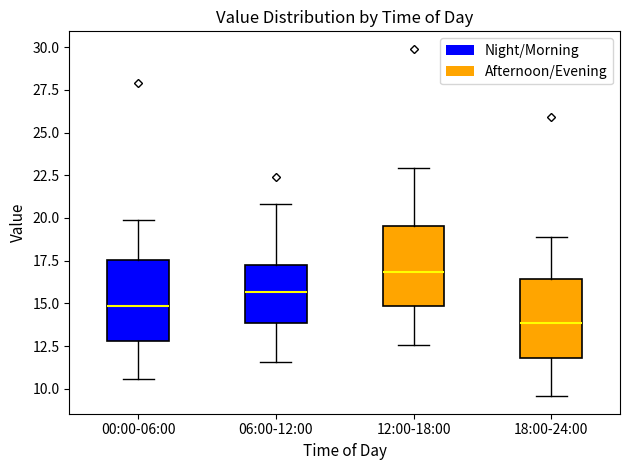

Reading left to right, read every box against the y-axis: the position of its median line, the range the box covers, and the ends of its whiskers. The values are not printed on the chart, so give them approximately, as read against the axis.

00:00-06:00: median 15.0, box 13.0 to 17.5, whiskers 10.5 to 20.0
06:00-12:00: median 15.5, box 14.0 to 17.0, whiskers 11.5 to 21.0
12:00-18:00: median 17.0, box 15.0 to 19.5, whiskers 12.5 to 23.0
18:00-24:00: median 14.0, box 12.0 to 16.5, whiskers 9.5 to 19.0